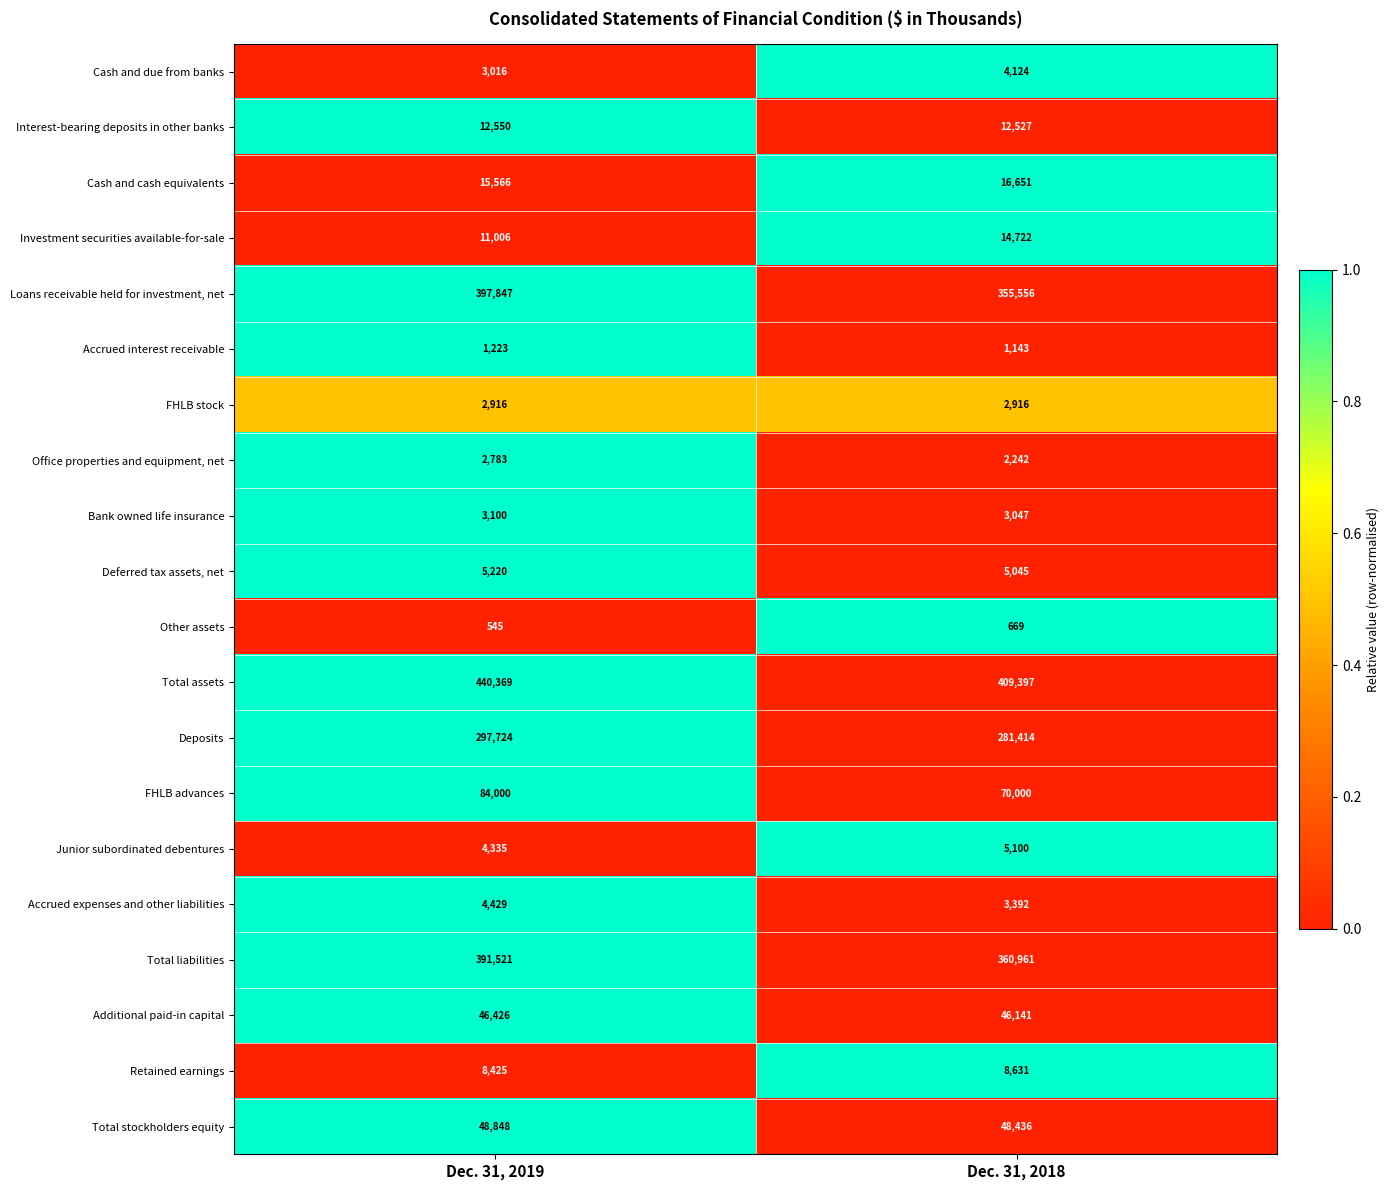

What is the difference between the maximum and minimum values in the Loans receivable held for investment, net series?

42291